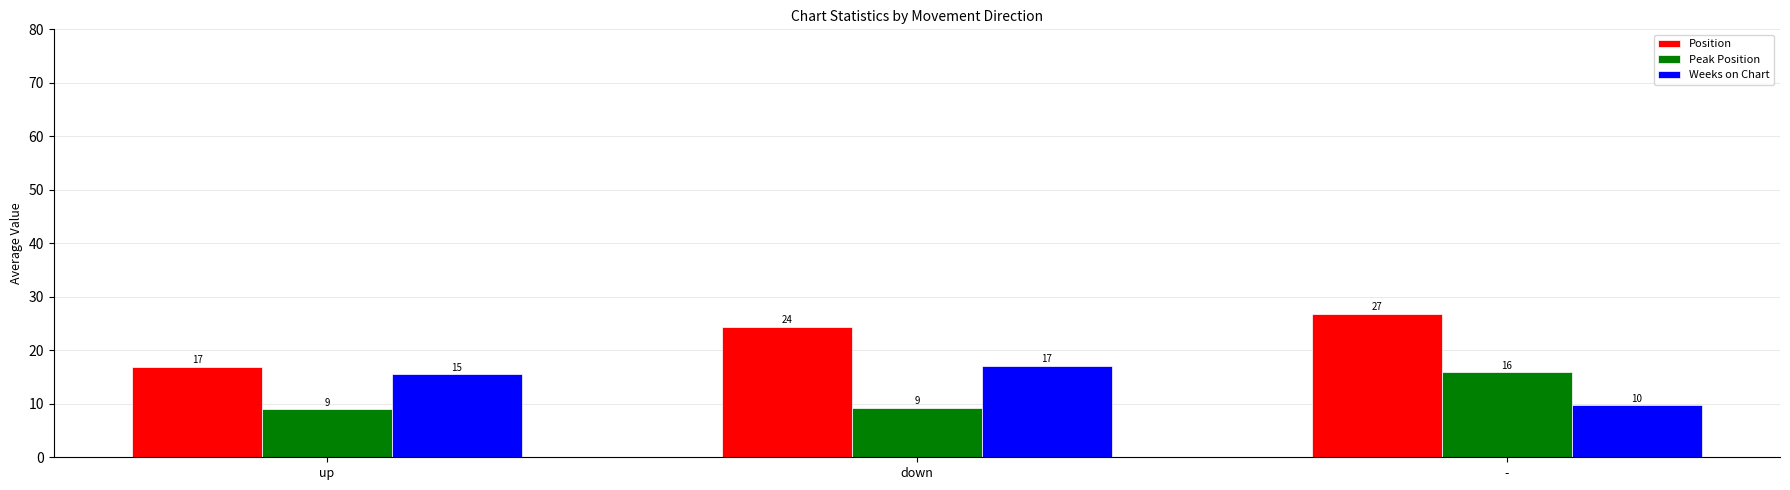

The value of Peak Position at up is 9.0. True or false?

True